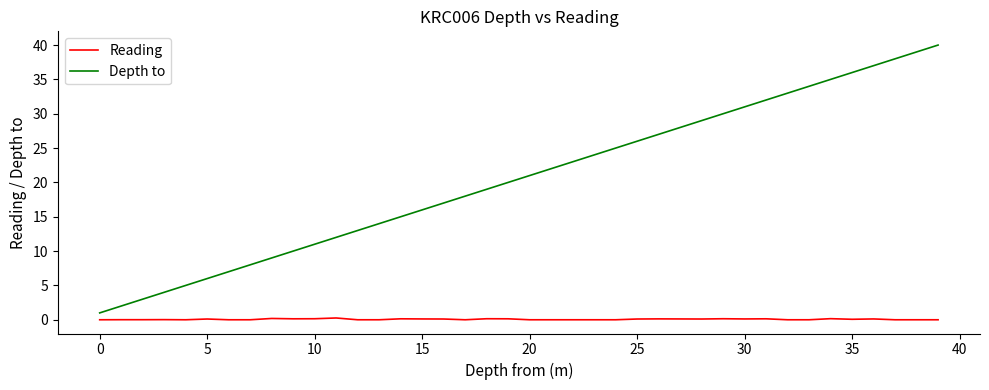

Which series has the largest total across all categories?

Depth to